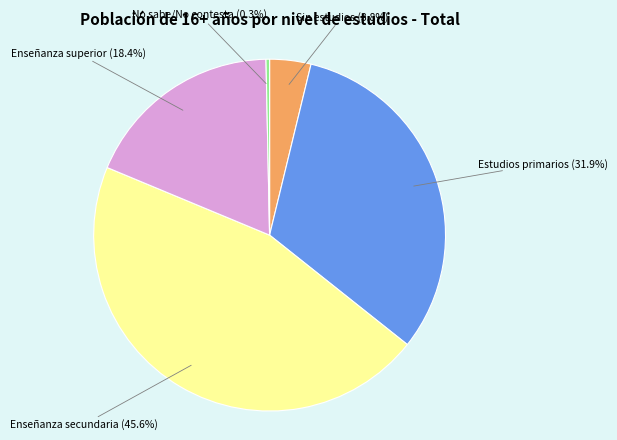

Is there a majority slice in this chart?

No